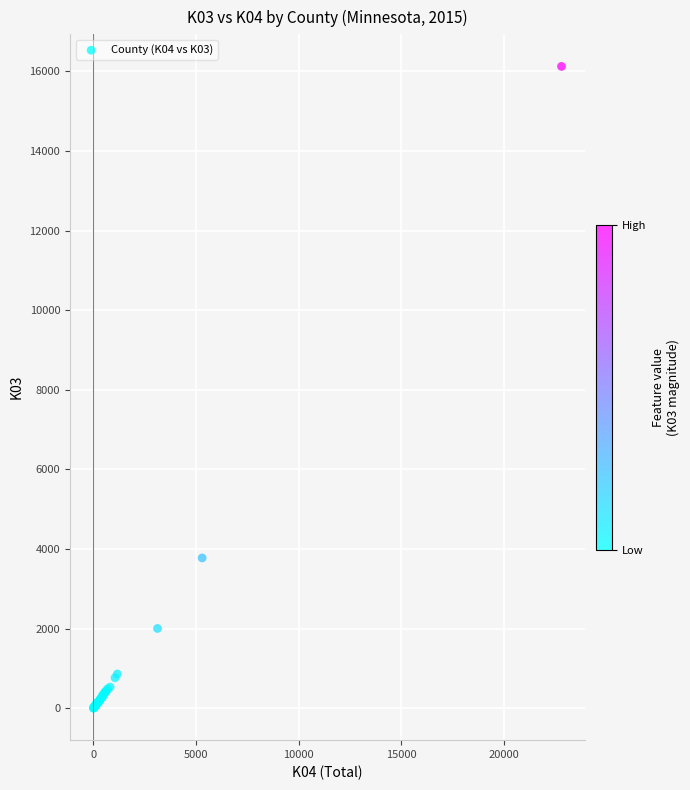

What Y value in the scatter plot is closest to 8065?

3777